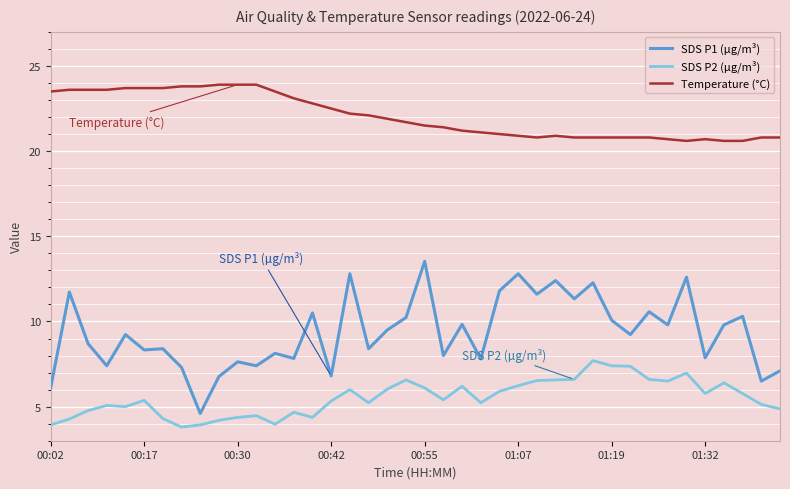

What is the highest value of the SDS P2 (µg/m³) series?

7.7